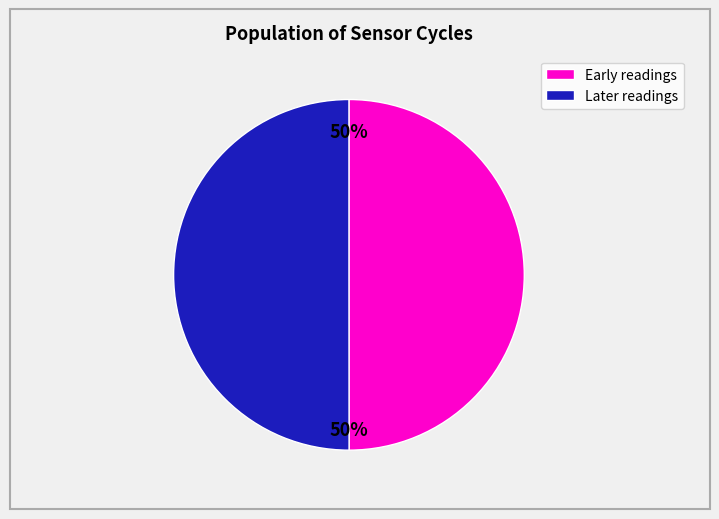

To the nearest percent, what portion does Early readings represent?

50%